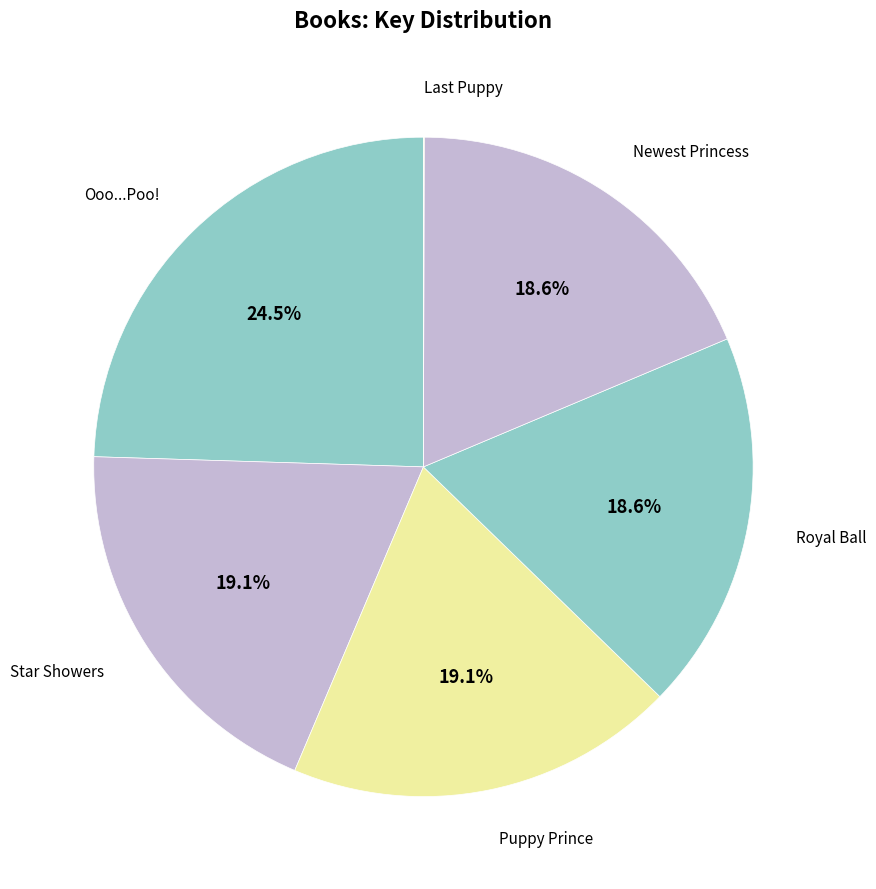

To the nearest percent, what percentage of the pie is Puppy Prince?

19%